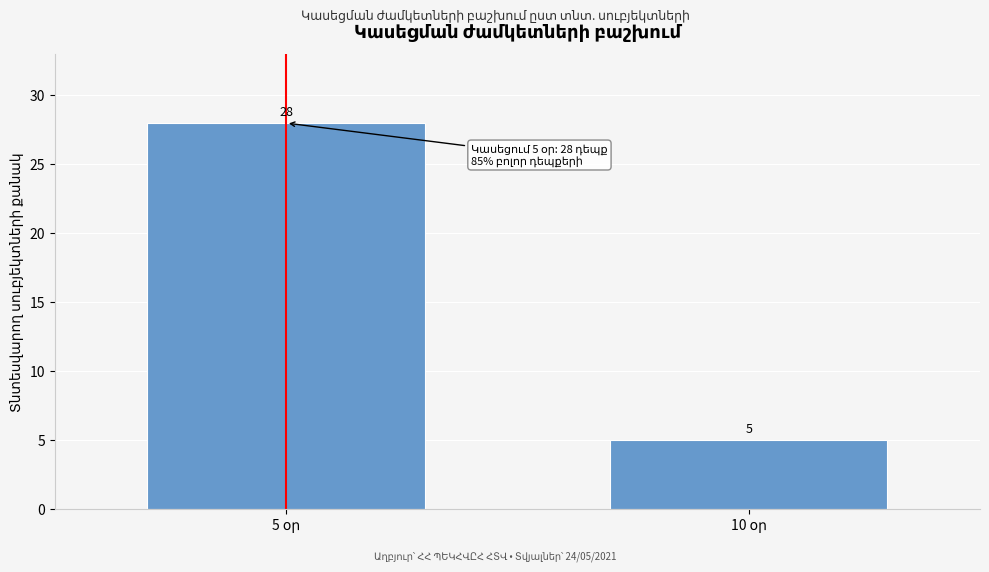

Reading left to right, transcribe all the data shown in this chart.

28	5